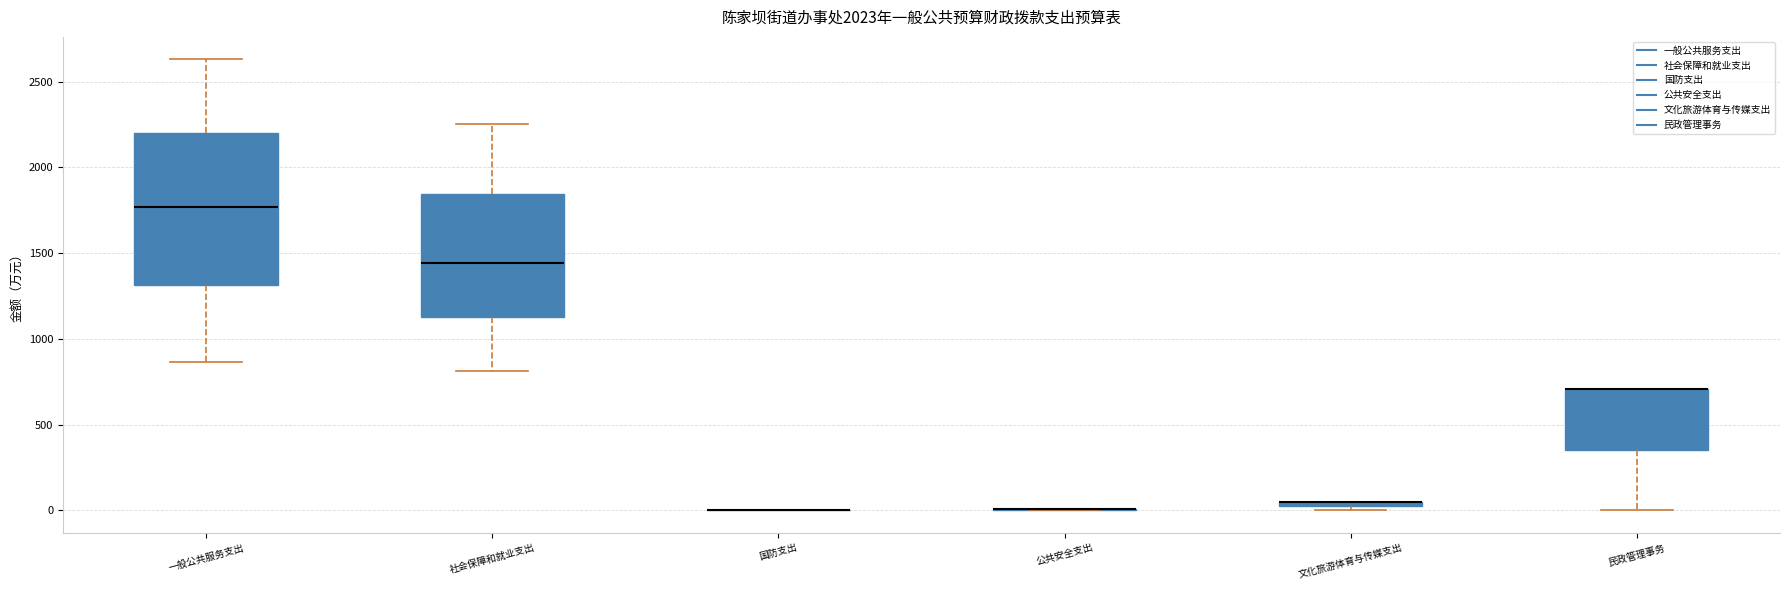

Where does the median line of the box for 一般公共服务支出 sit on the y-axis? The values are not printed on the chart, so give them approximately, as read against the axis.

1750